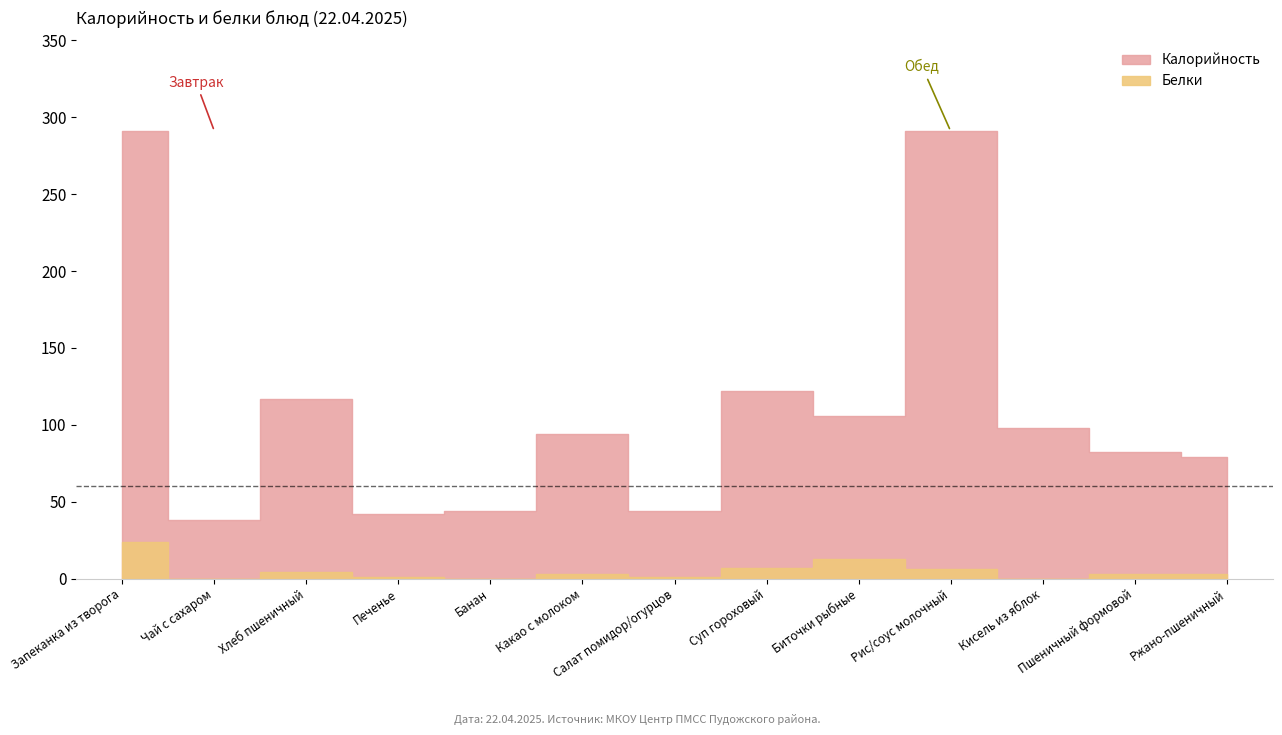

Between Хлеб пшеничный and Запеканка из творога, which is larger?

Запеканка из творога